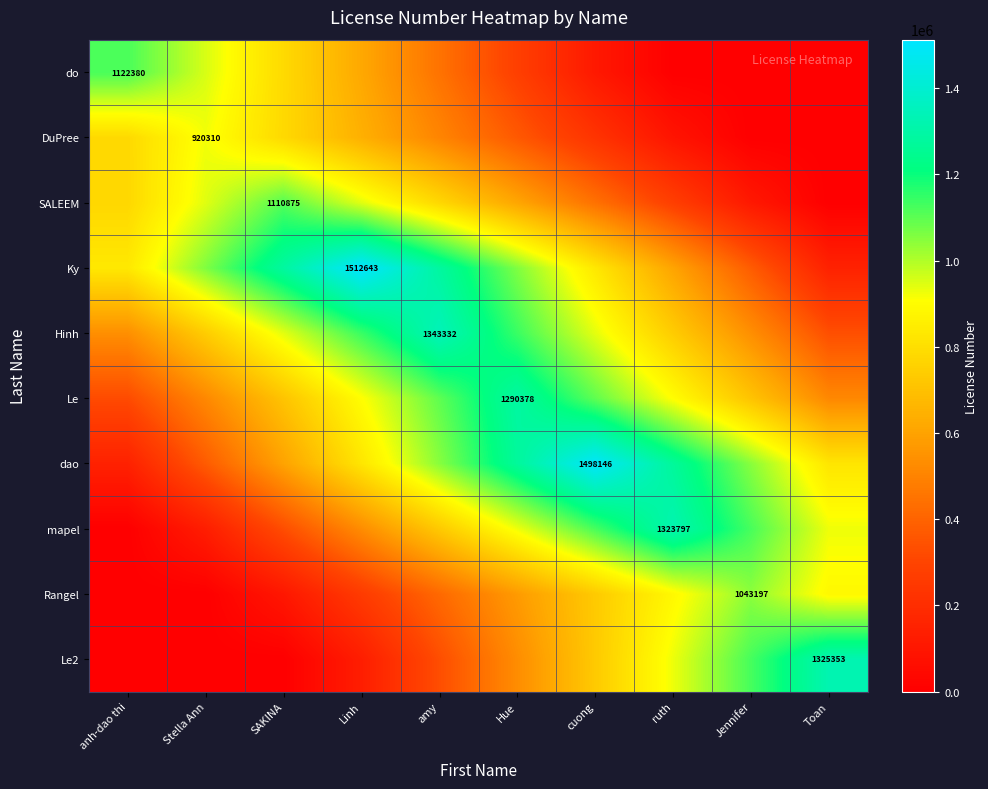

Is the value of Le at Hue greater than the value of Hinh at amy?

No